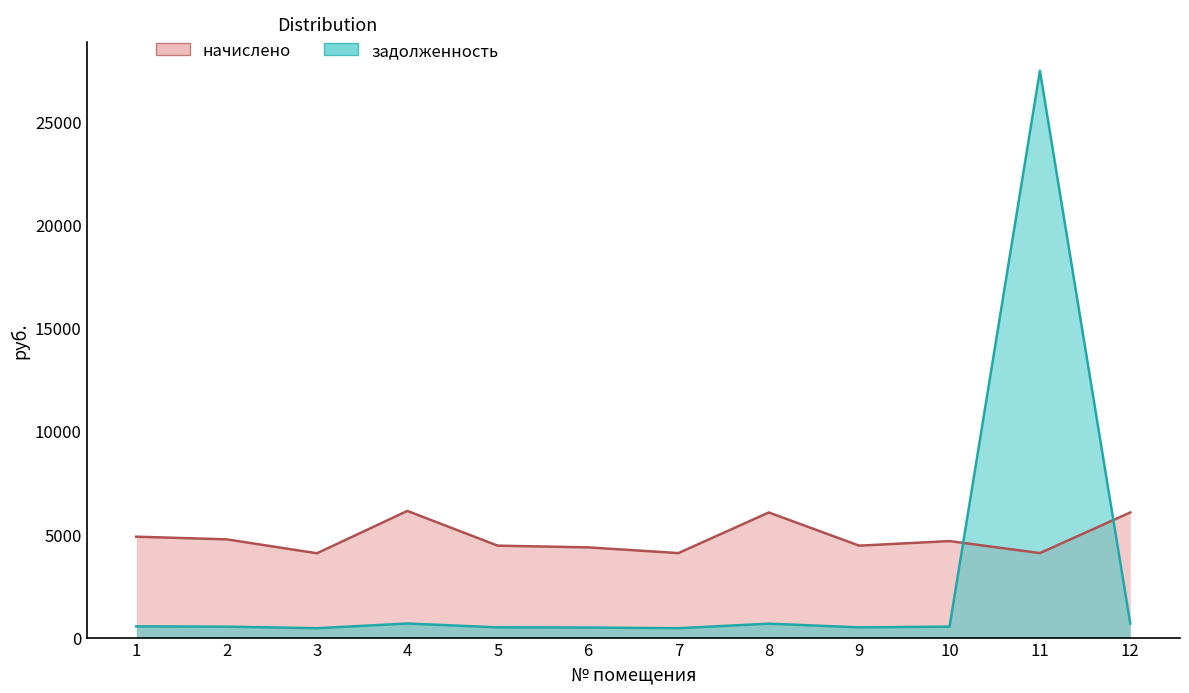

How many lines are shown in the chart?

2